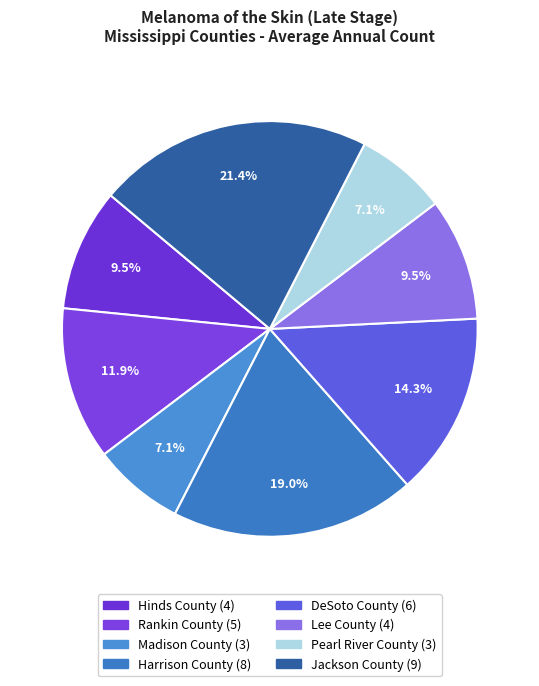

To the nearest percent, what portion does Hinds County represent?

10%